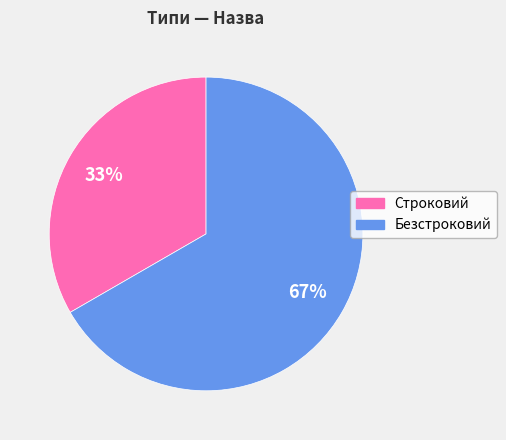

To the nearest percent, what percentage of the pie is Безстроковий?

67%